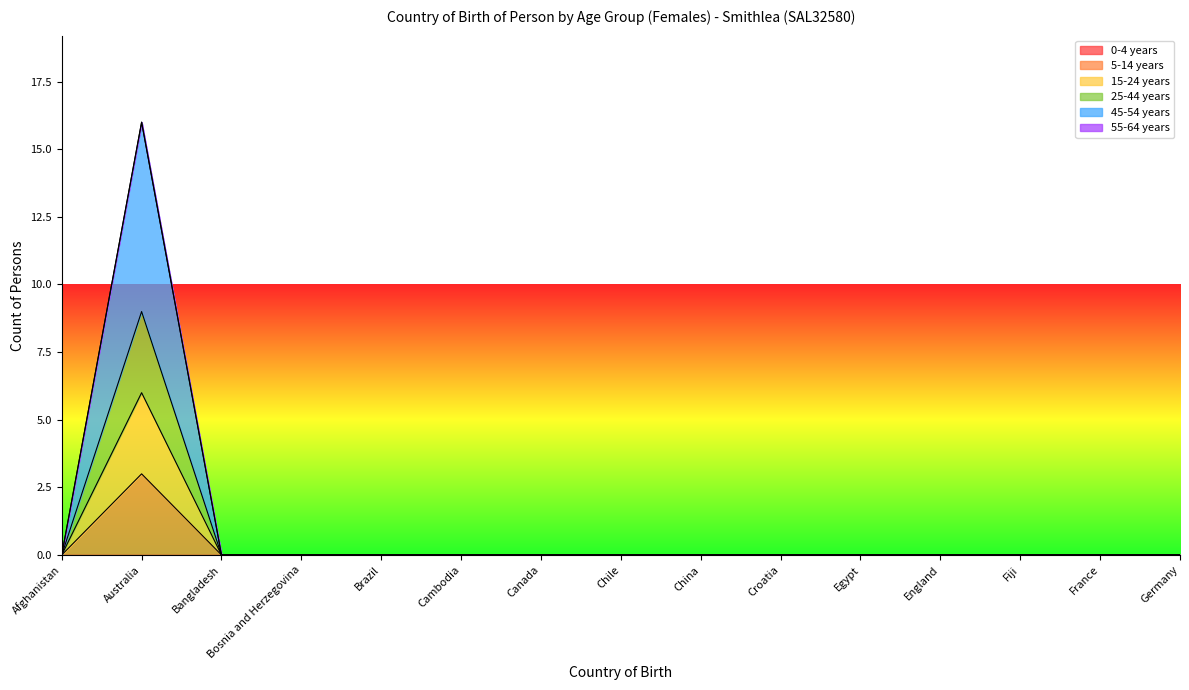

What is the label of the 9th point from the right?

Canada